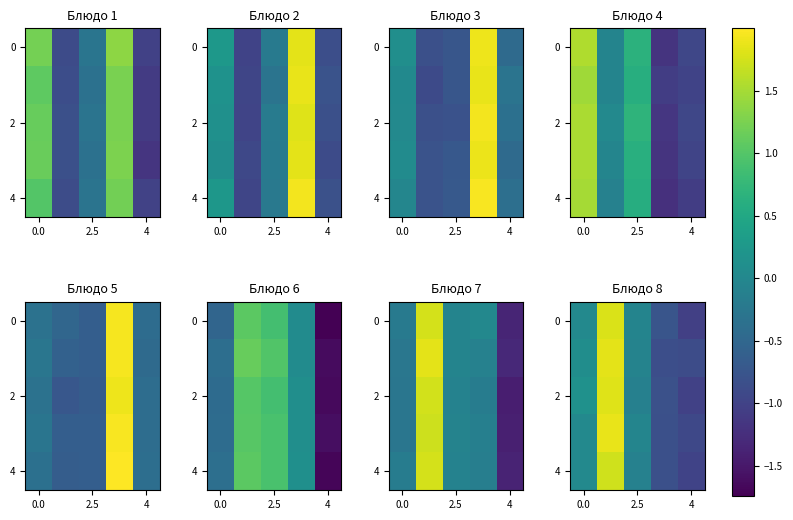

Between 2.5 and 4, which is larger?

2.5